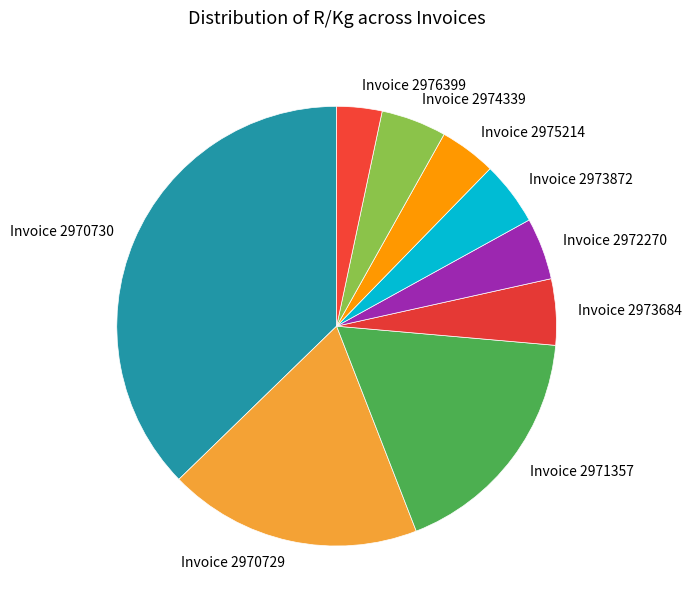

How many segments does this pie chart have?

9